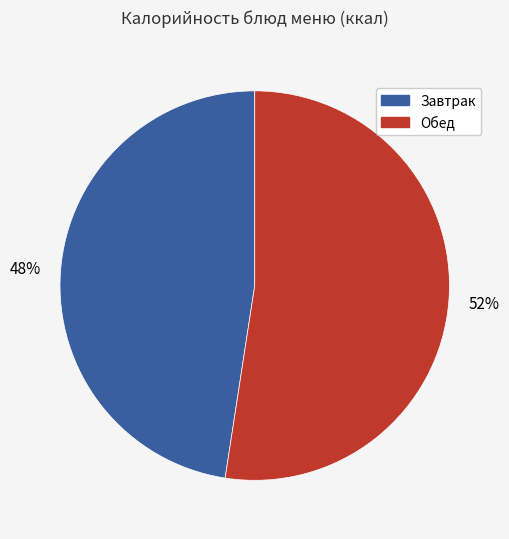

To the nearest percent, what is the average slice percentage?

50%